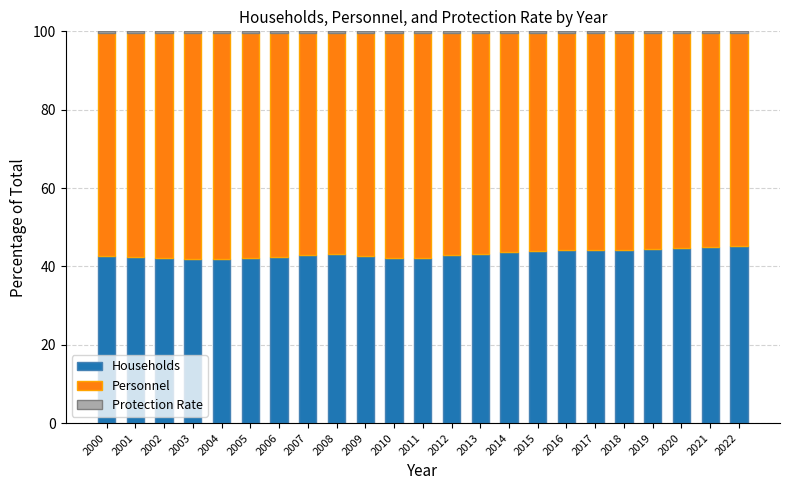

Read the Households value at 2008.

43.1